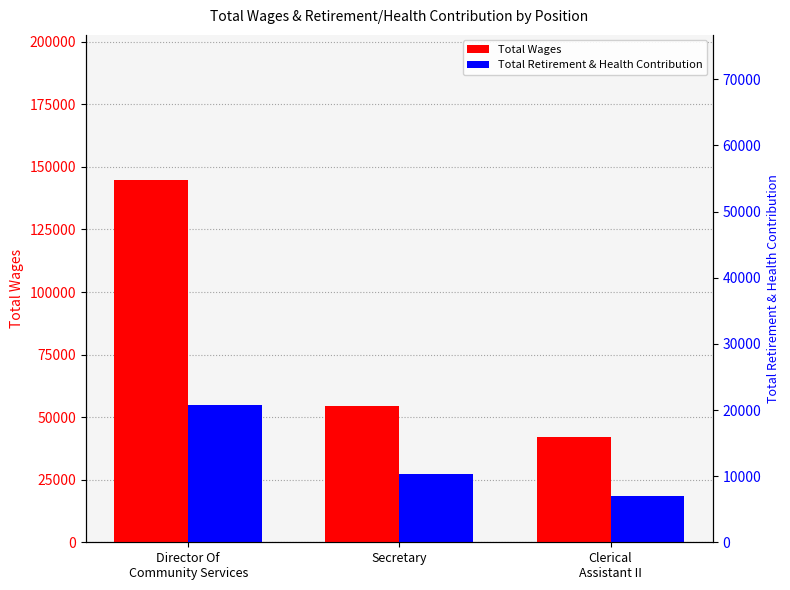

What is the average value of the Total Retirement & Health Contribution series?

33496